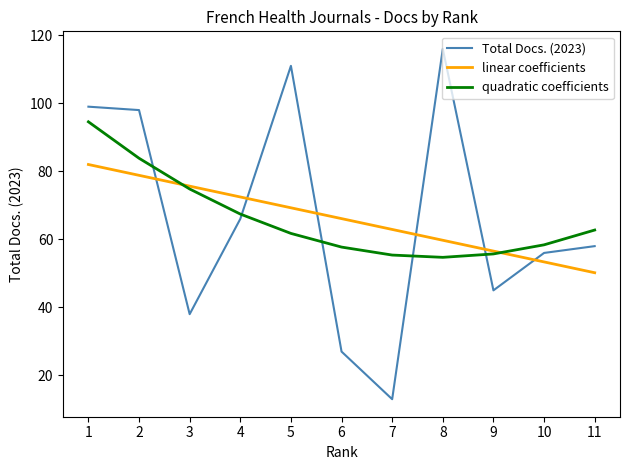

Which category has the highest value across all series?

8